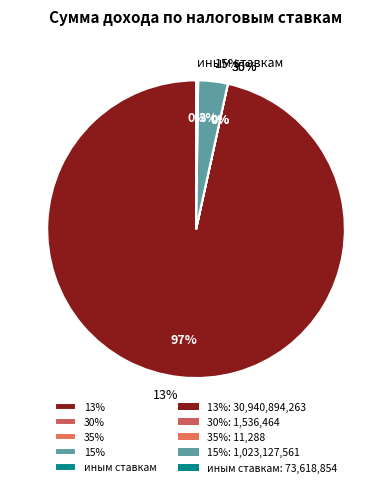

How many slices are in this pie chart?

5